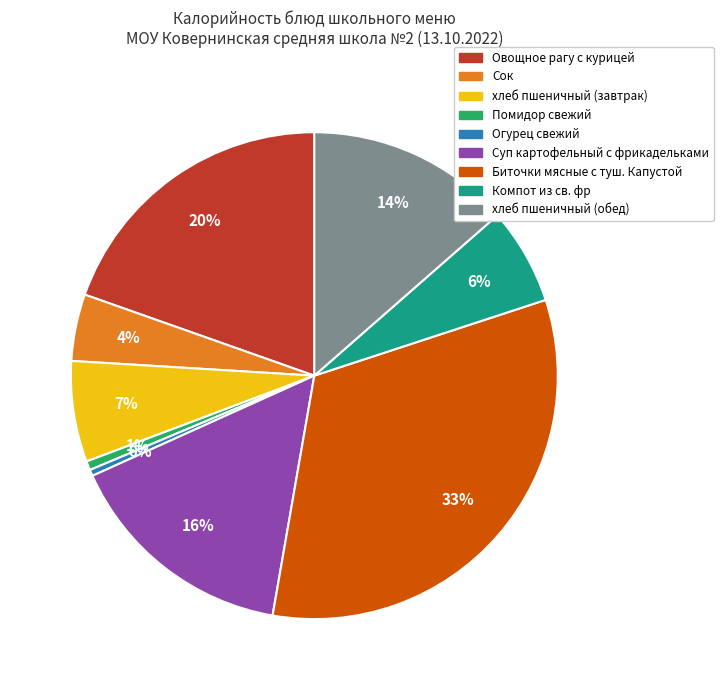

The хлеб пшеничный (обед) slice represents 28% of the pie. True or false?

False